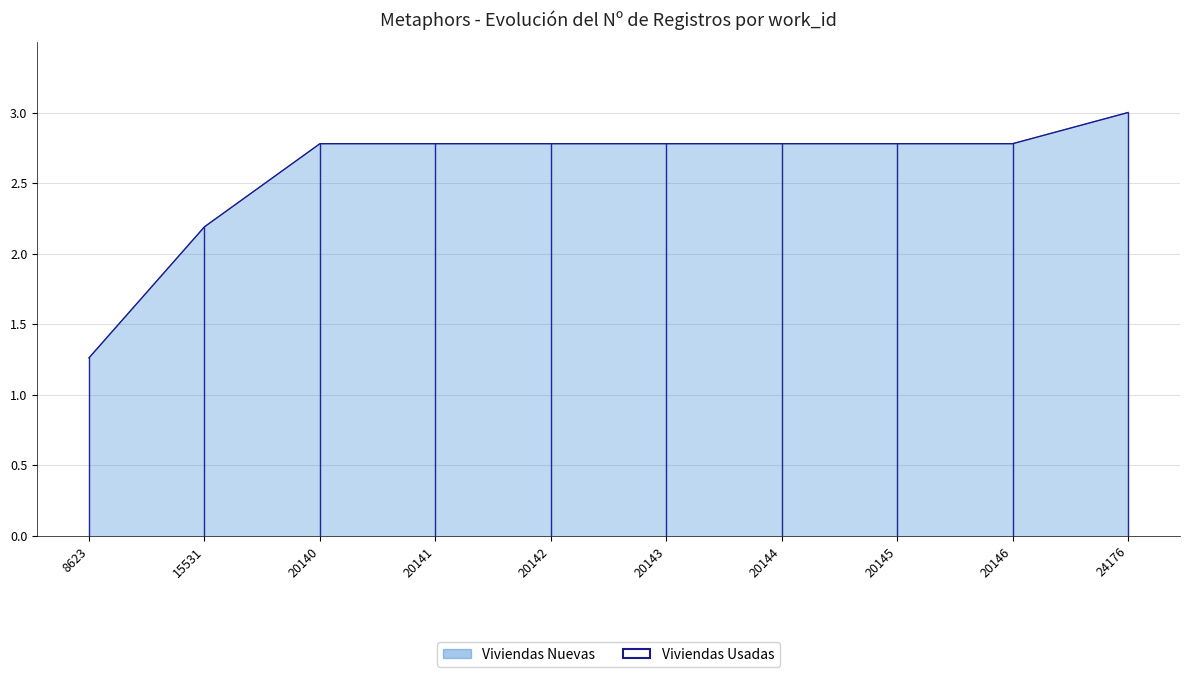

List the labels in order of value, largest first.

24176, 20140, 20141, 20142, 20143, 20144, 20145, 20146, 15531, 8623